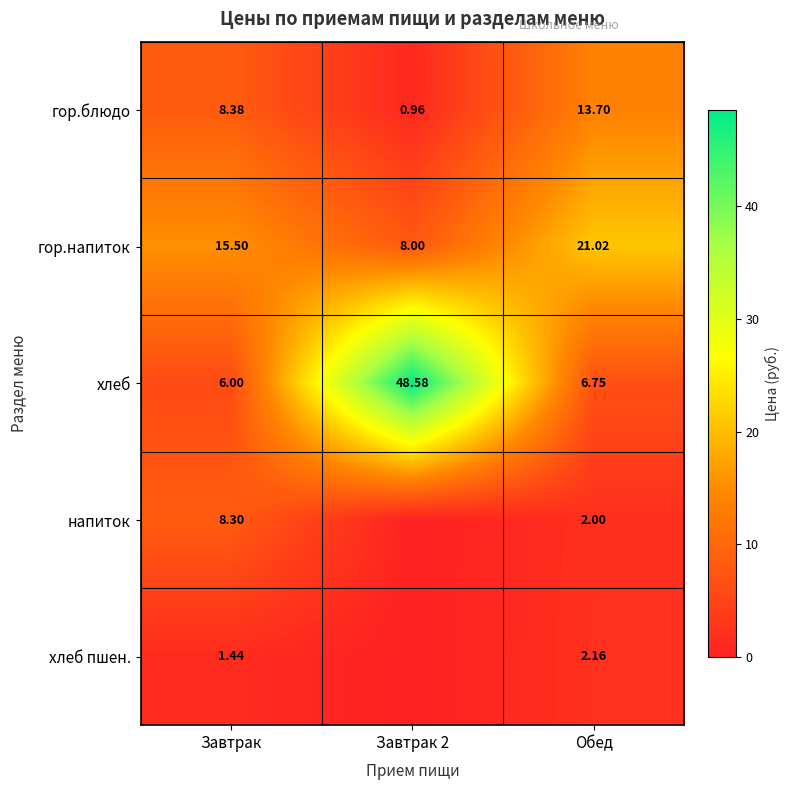

Where is гор.блюдо nearest to the value 7?

Завтрак